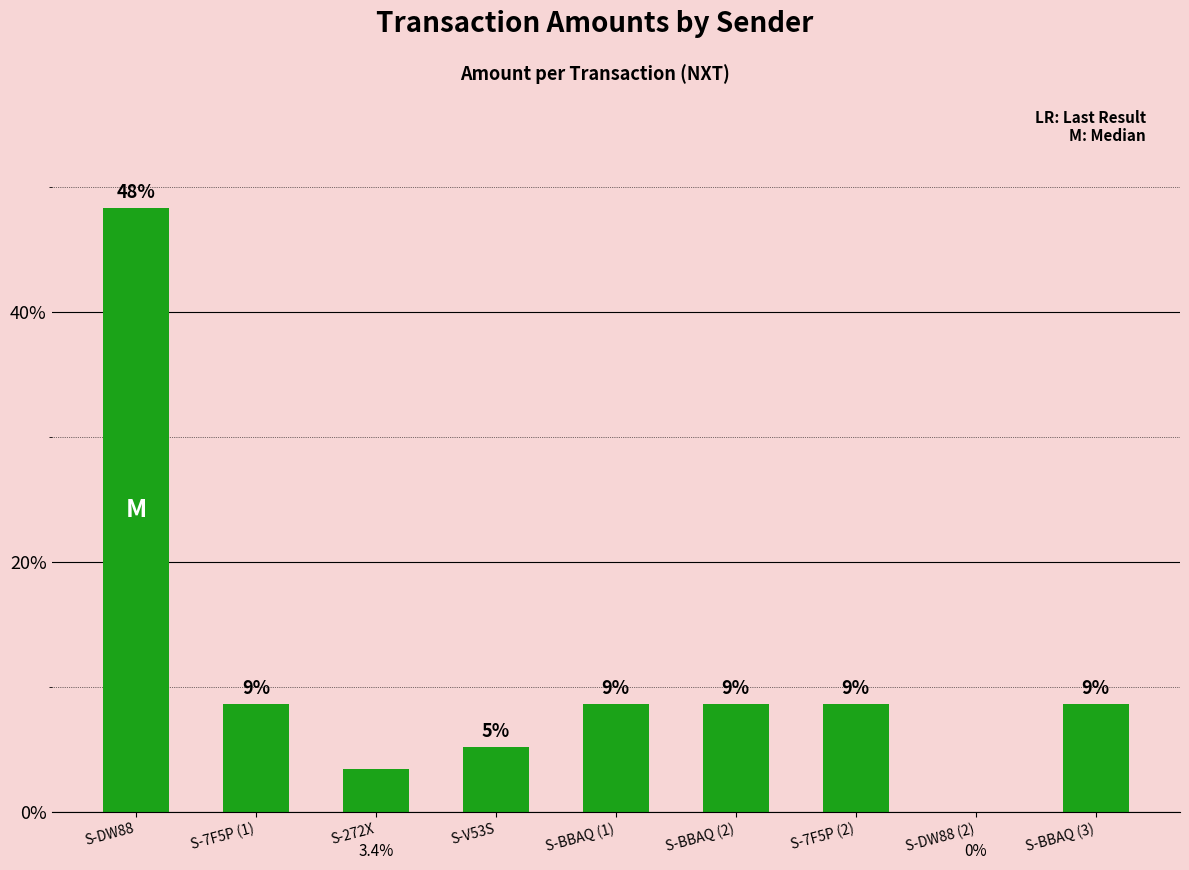

List the labels in order of value, smallest first.

S-DW88 (2), S-272X, S-V53S, S-7F5P (1), S-BBAQ (1), S-BBAQ (2), S-7F5P (2), S-BBAQ (3), S-DW88